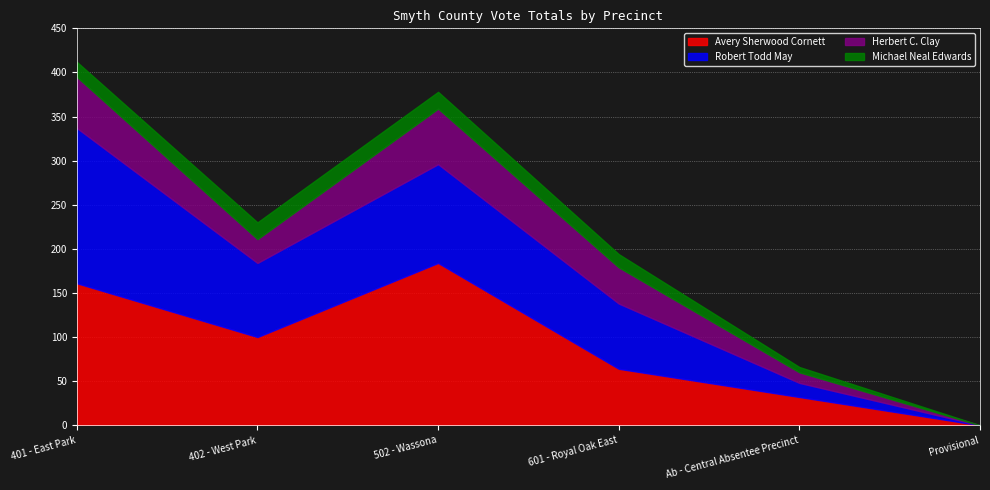

Reading left to right, what are all the values shown in this chart?

Avery Sherwood Cornett: 401 - East Park=161	402 - West Park=100	502 - Wassona=184	601 - Royal Oak East=64	Ab - Central Absentee Precinct=32	Provisional=0
Robert Todd May: 401 - East Park=176	402 - West Park=84	502 - Wassona=112	601 - Royal Oak East=74	Ab - Central Absentee Precinct=16	Provisional=0
Herbert C. Clay: 401 - East Park=58	402 - West Park=27	502 - Wassona=63	601 - Royal Oak East=41	Ab - Central Absentee Precinct=12	Provisional=0
Michael Neal Edwards: 401 - East Park=17	402 - West Park=19	502 - Wassona=19	601 - Royal Oak East=15	Ab - Central Absentee Precinct=6	Provisional=0